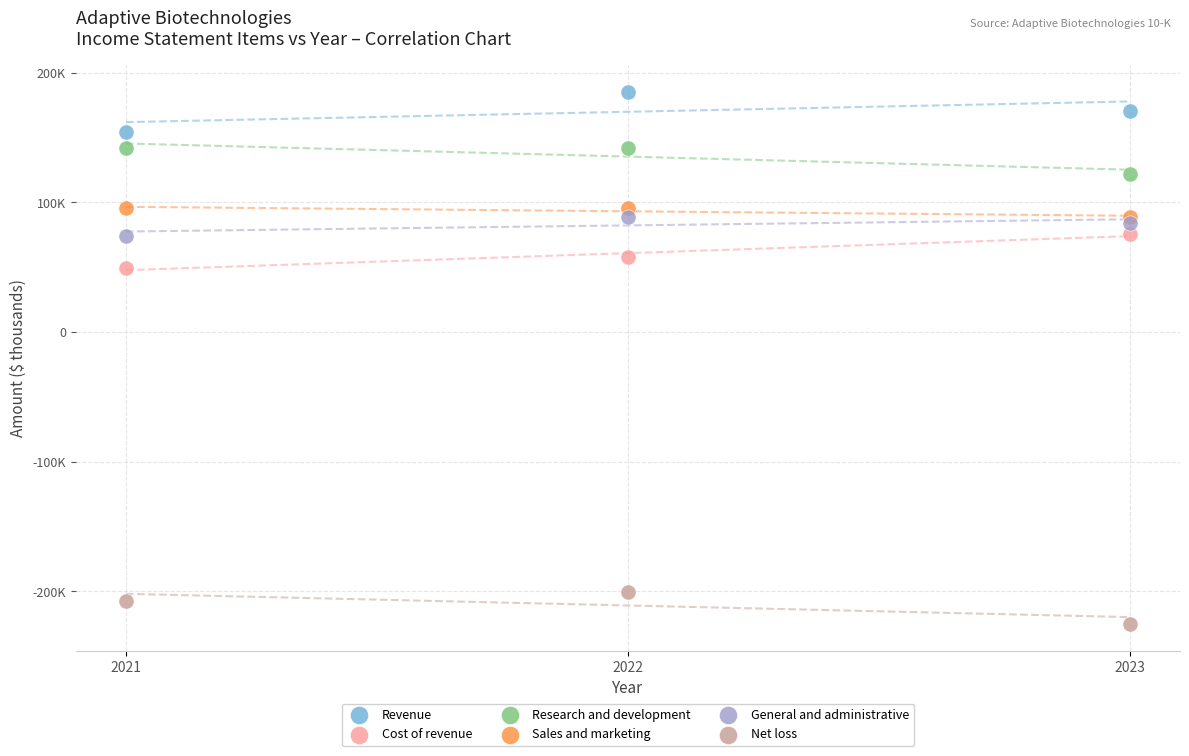

Which series has the widest spread of Y values?

Revenue